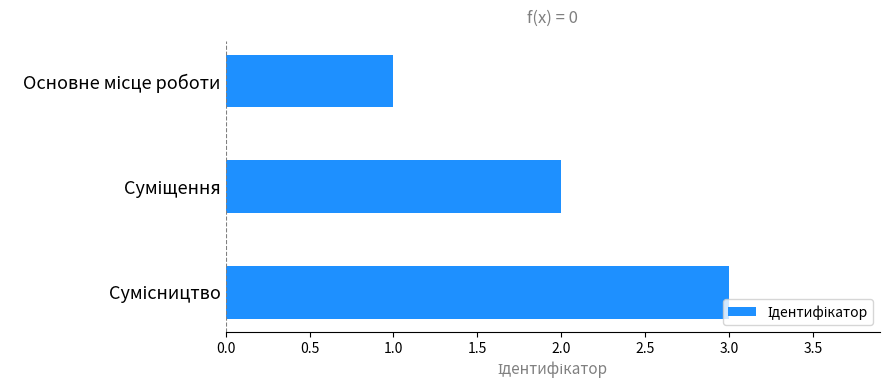

How many values are between 1 and 3?

3